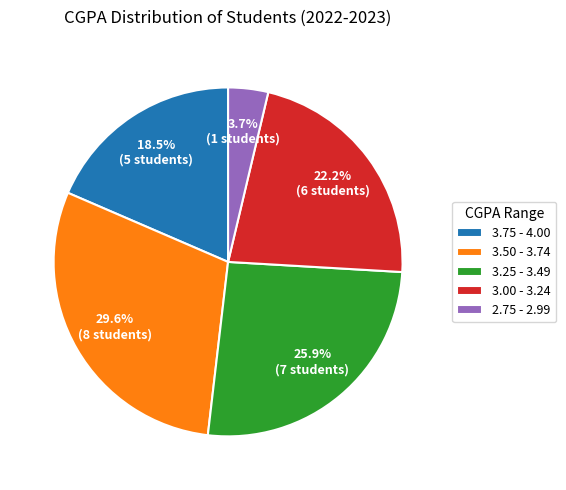

To the nearest percent, what is the average slice percentage?

20%